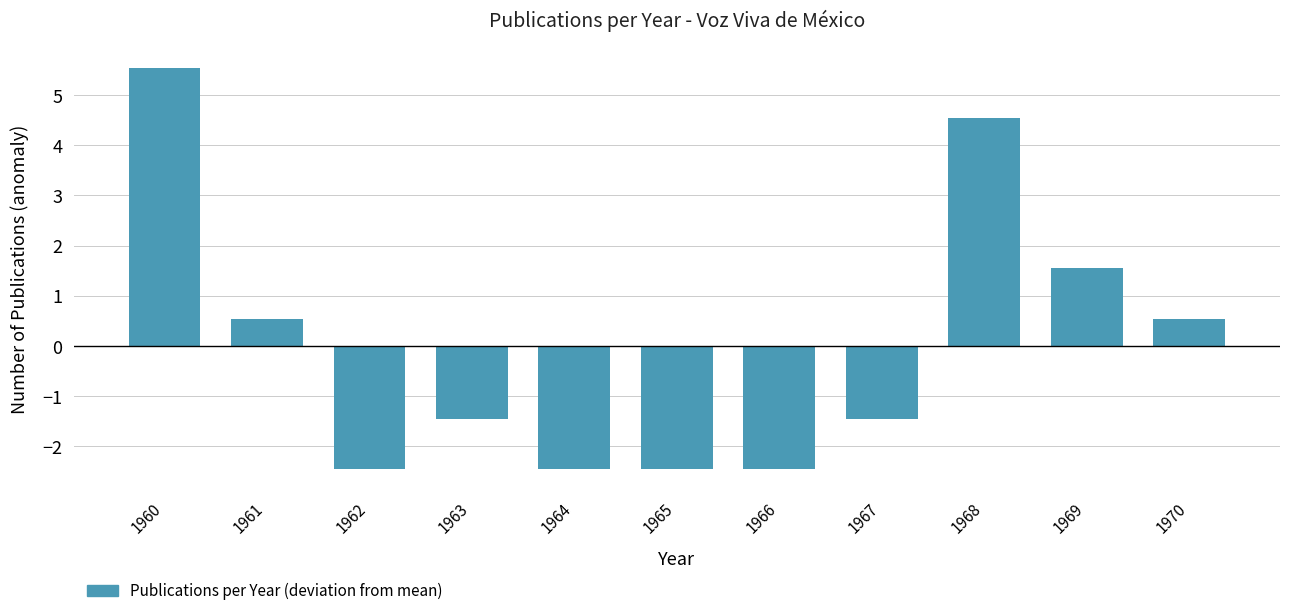

Reading right to left, extract all data points from this chart.

1970=0.5	1969=1.5	1968=4.5	1967=-1.5	1966=-2.5	1965=-2.5	1964=-2.5	1963=-1.5	1962=-2.5	1961=0.5	1960=5.5